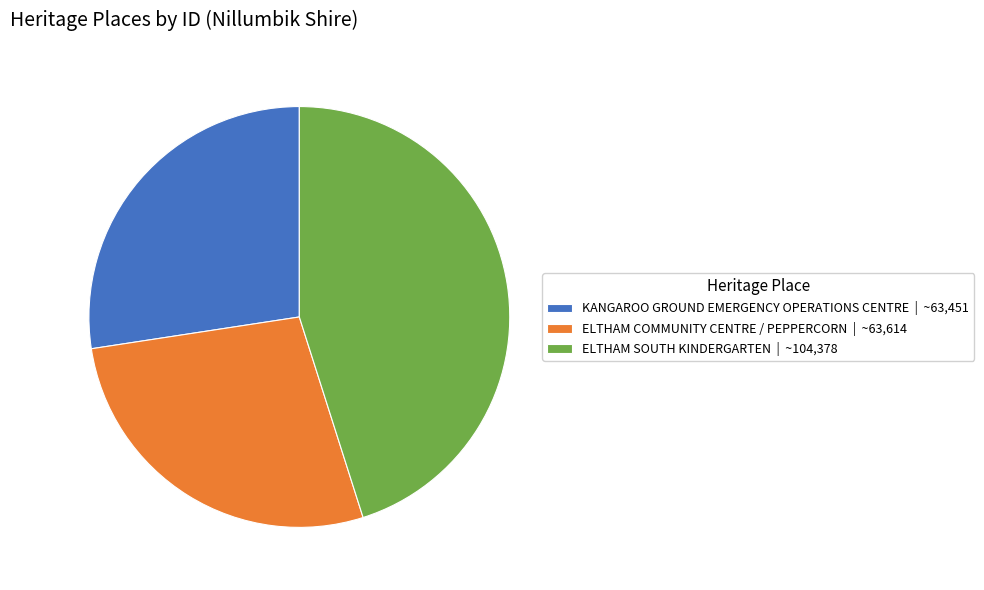

Approximately how many times larger is the value at ELTHAM COMMUNITY CENTRE / PEPPERCORN | ~63,614 compared to KANGAROO GROUND EMERGENCY OPERATIONS CENTRE | ~63,451?

1.0